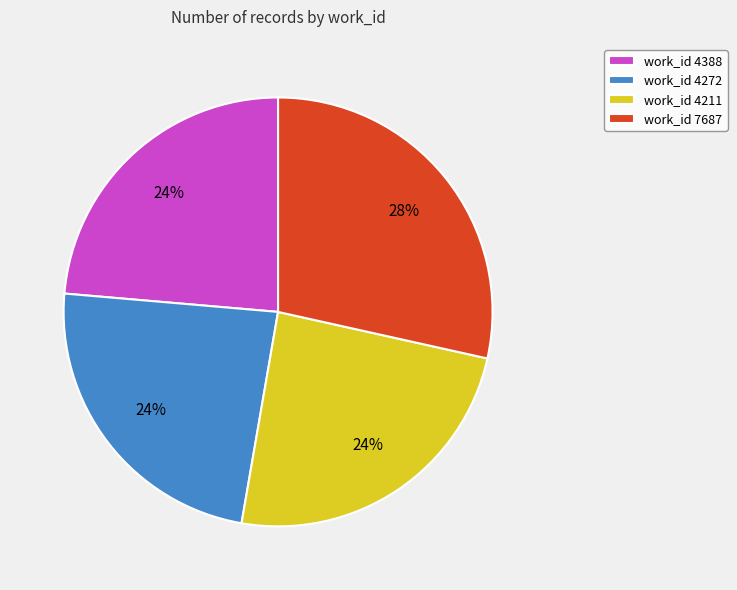

How many slices are in this pie chart?

4